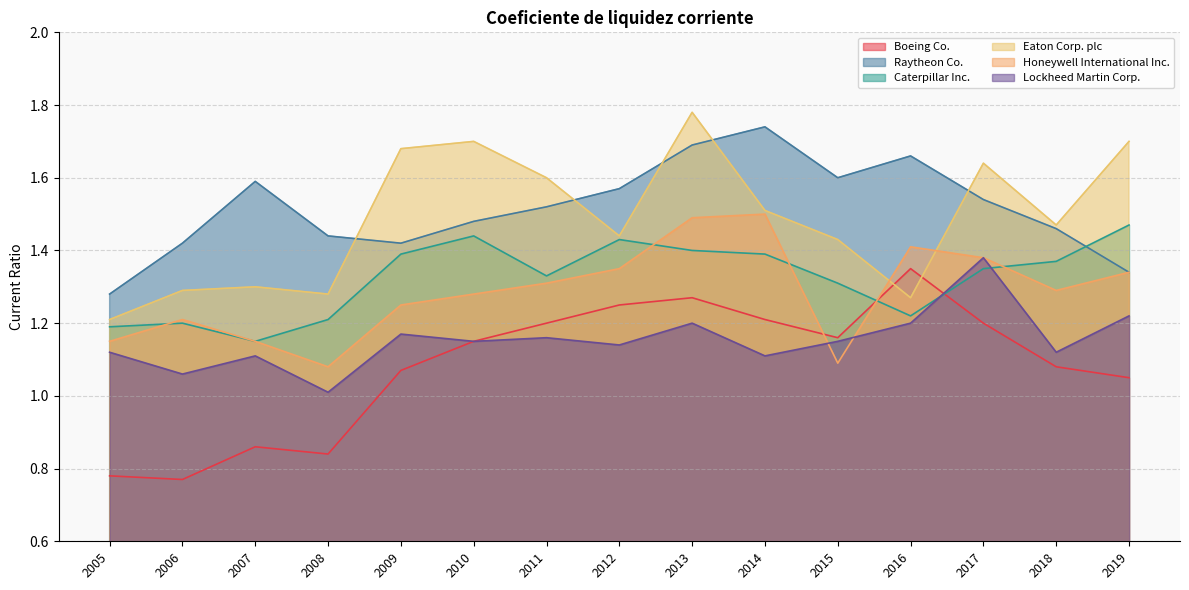

Which series has the largest total across all categories?

Raytheon Co.